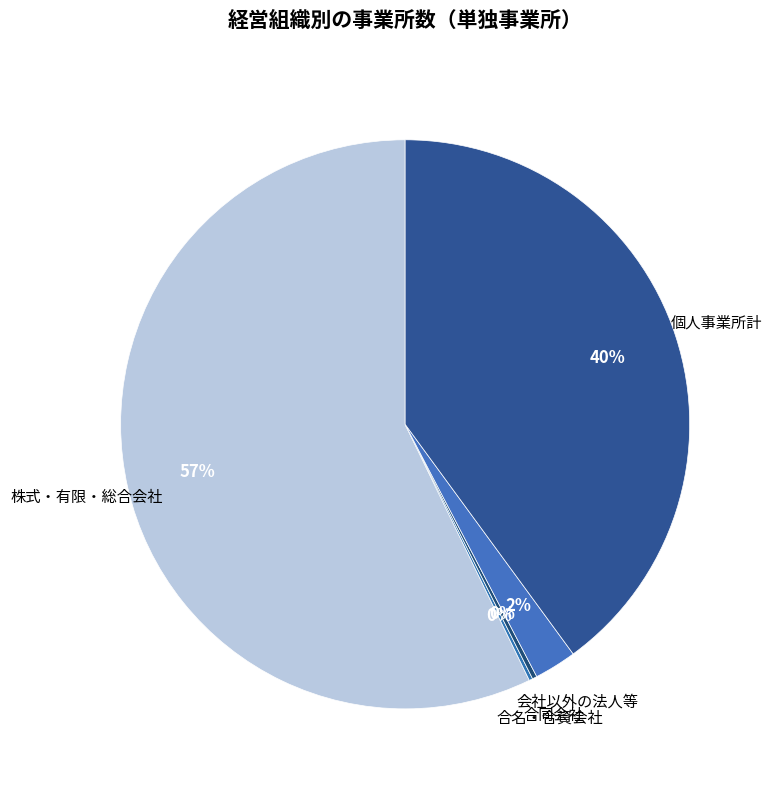

Is there a majority slice in this chart?

Yes